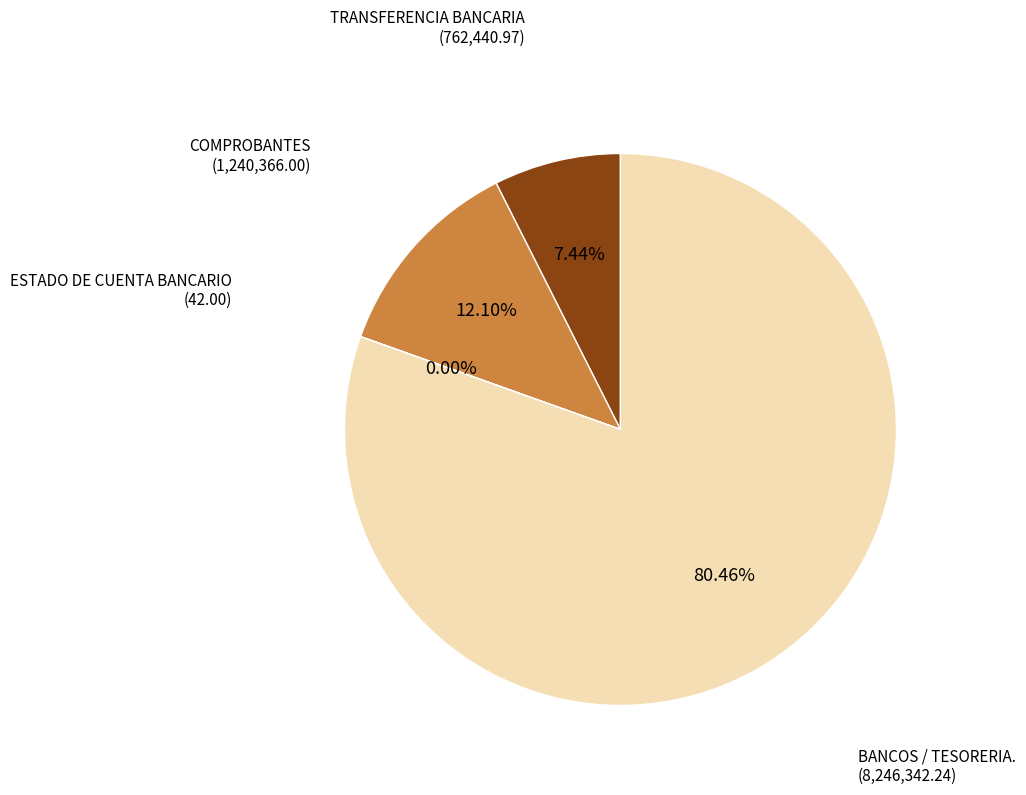

To the nearest percent, what is the difference between the largest and smallest slice percentages?

80%